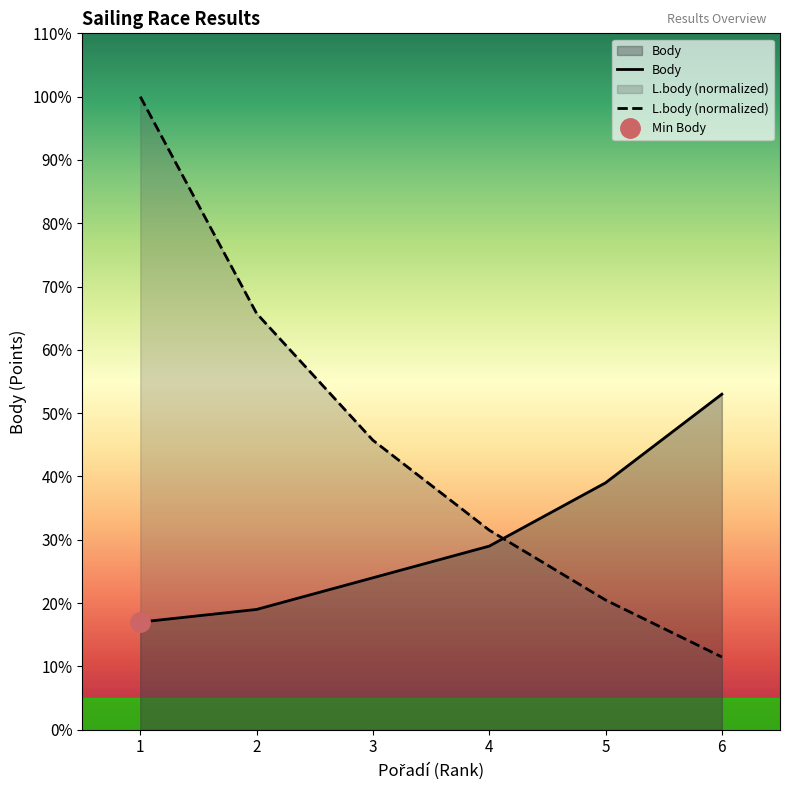

At which category is the sum across all series the highest?

1